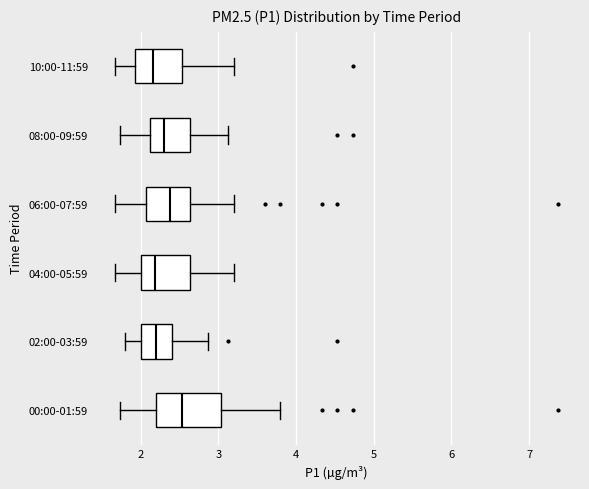

Where does the left whisker of the box for 04:00-05:59 end on the x-axis? The values are not printed on the chart, so give them approximately, as read against the axis.

1.7